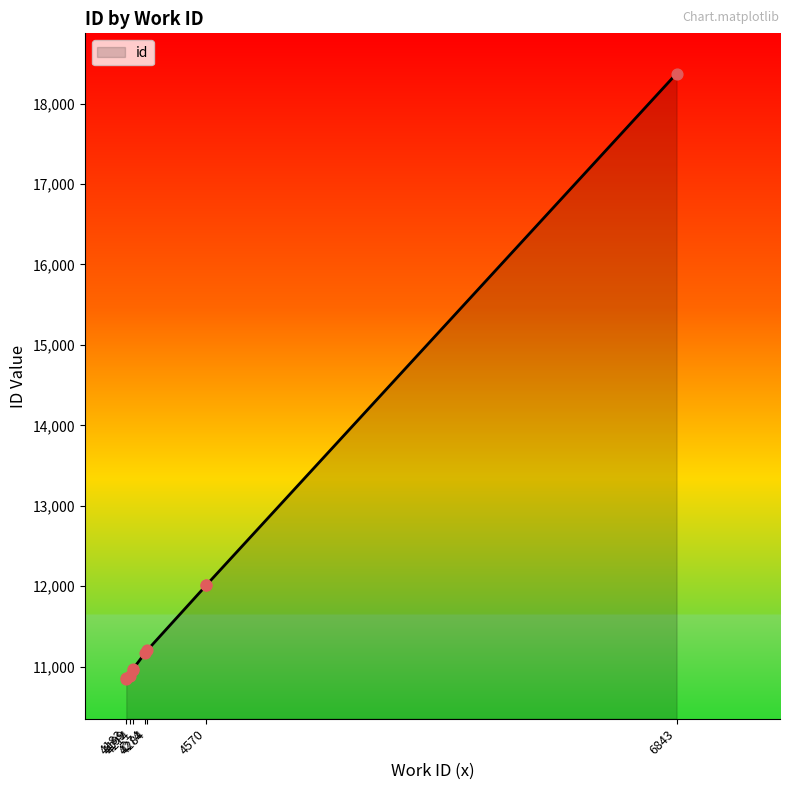

What is the ratio of the value at 4570 to the value at 4214?

1.1